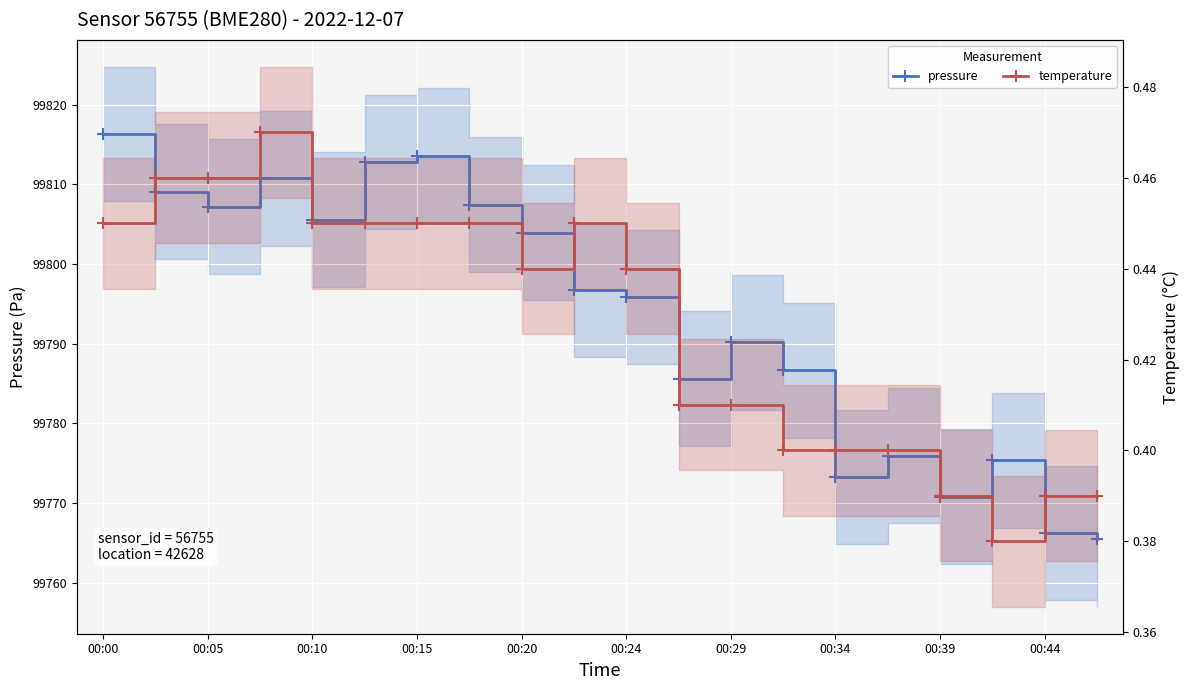

Where is the first local maximum for pressure?

00:15